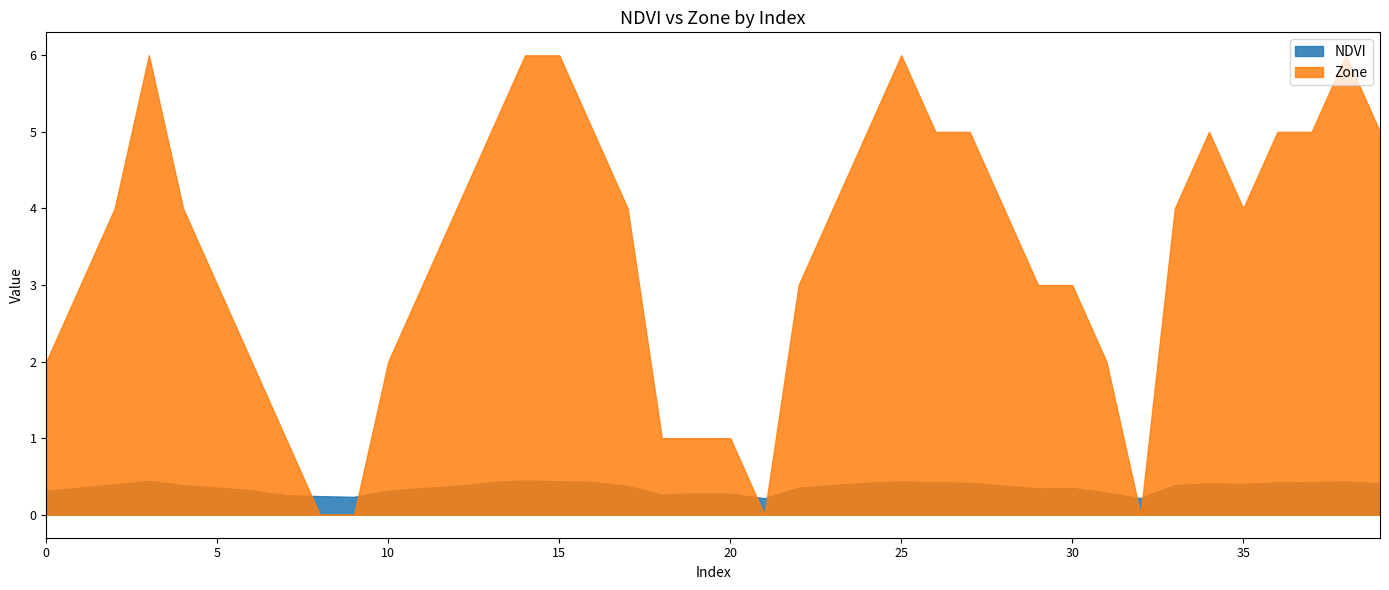

Reading left to right, list all the values displayed in this chart.

NDVI: 0.3	0.4	0.4	0.4	0.4	0.4	0.3	0.3	0.2	0.2	0.3	0.3	0.4	0.4	0.4	0.4	0.4	0.4	0.3	0.3	0.3	0.2	0.4	0.4	0.4	0.4	0.4	0.4	0.4	0.3	0.3	0.3	0.2	0.4	0.4	0.4	0.4	0.4	0.4	0.4
Zone: 2.0	3.0	4.0	6.0	4.0	3.0	2.0	1.0	0.0	0.0	2.0	3.0	4.0	5.0	6.0	6.0	5.0	4.0	1.0	1.0	1.0	0.0	3.0	4.0	5.0	6.0	5.0	5.0	4.0	3.0	3.0	2.0	0.0	4.0	5.0	4.0	5.0	5.0	6.0	5.0